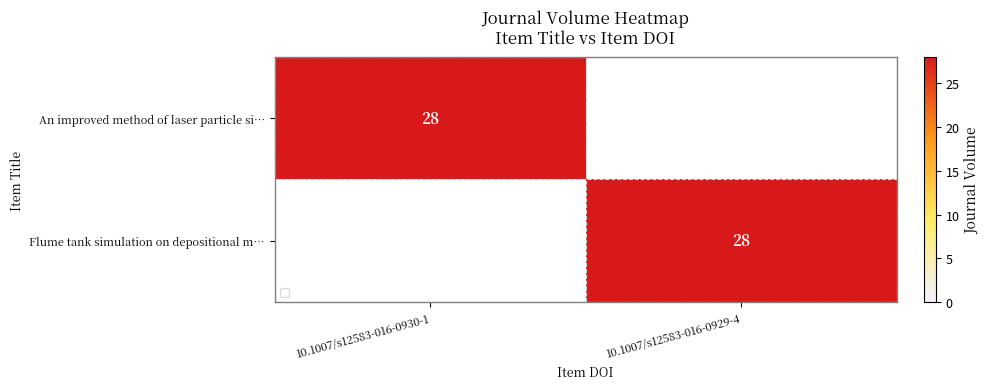

True or false: An improved method of laser particle si… has a value of 28 at 10.1007/s12583-016-0930-1.

True